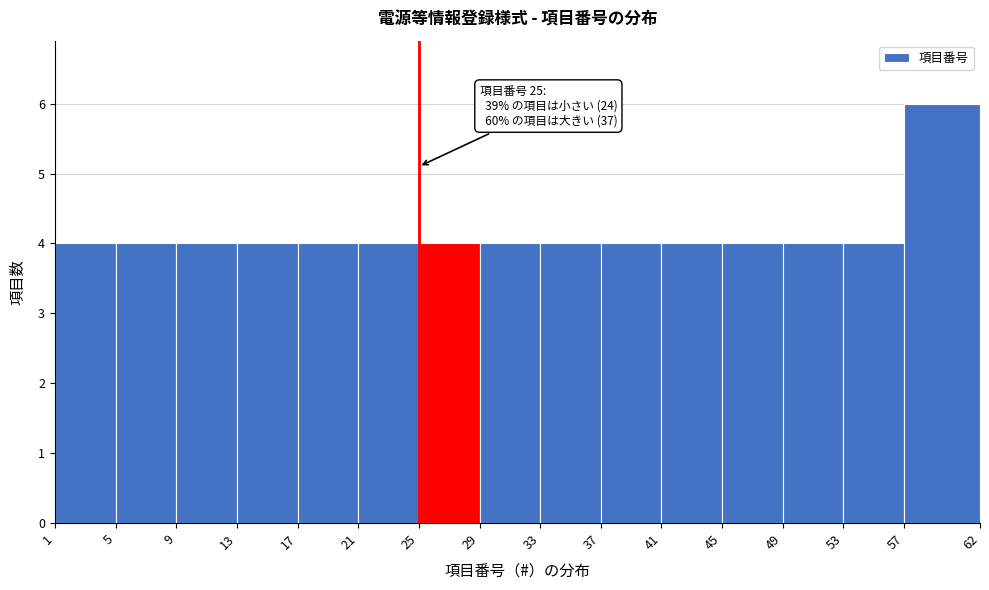

Over which range of the x-axis is the bar tallest?

57 to 62